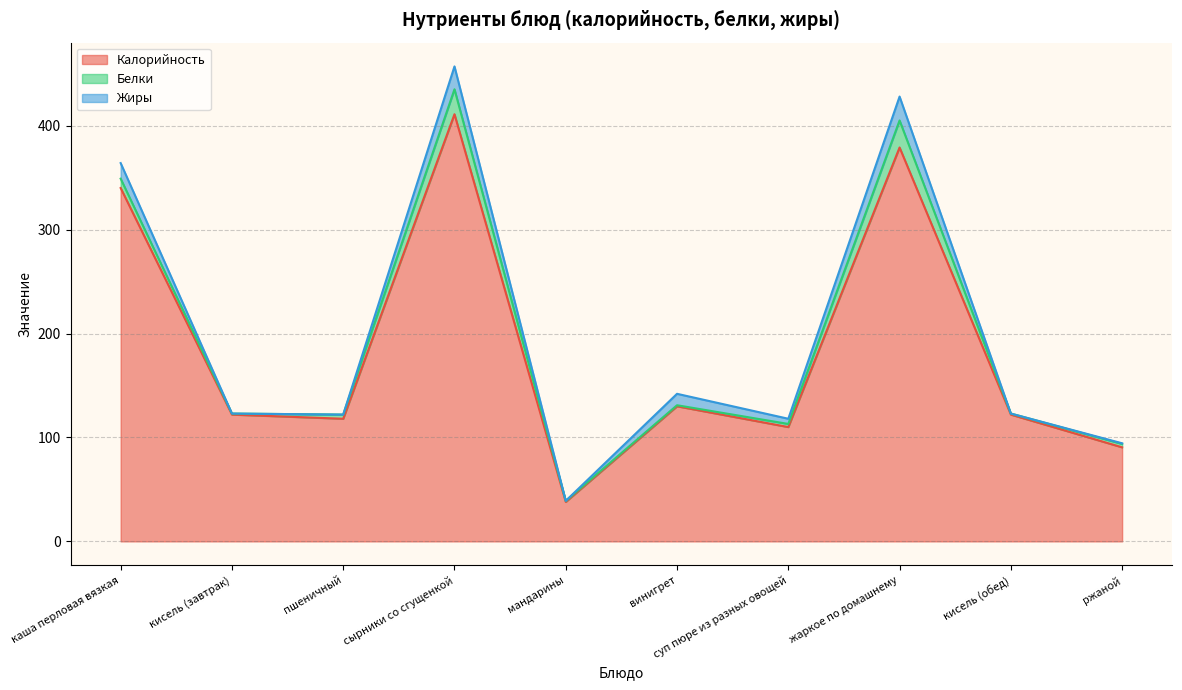

True or false: Калорийность has a value of 122.0 at кисель (обед).

True